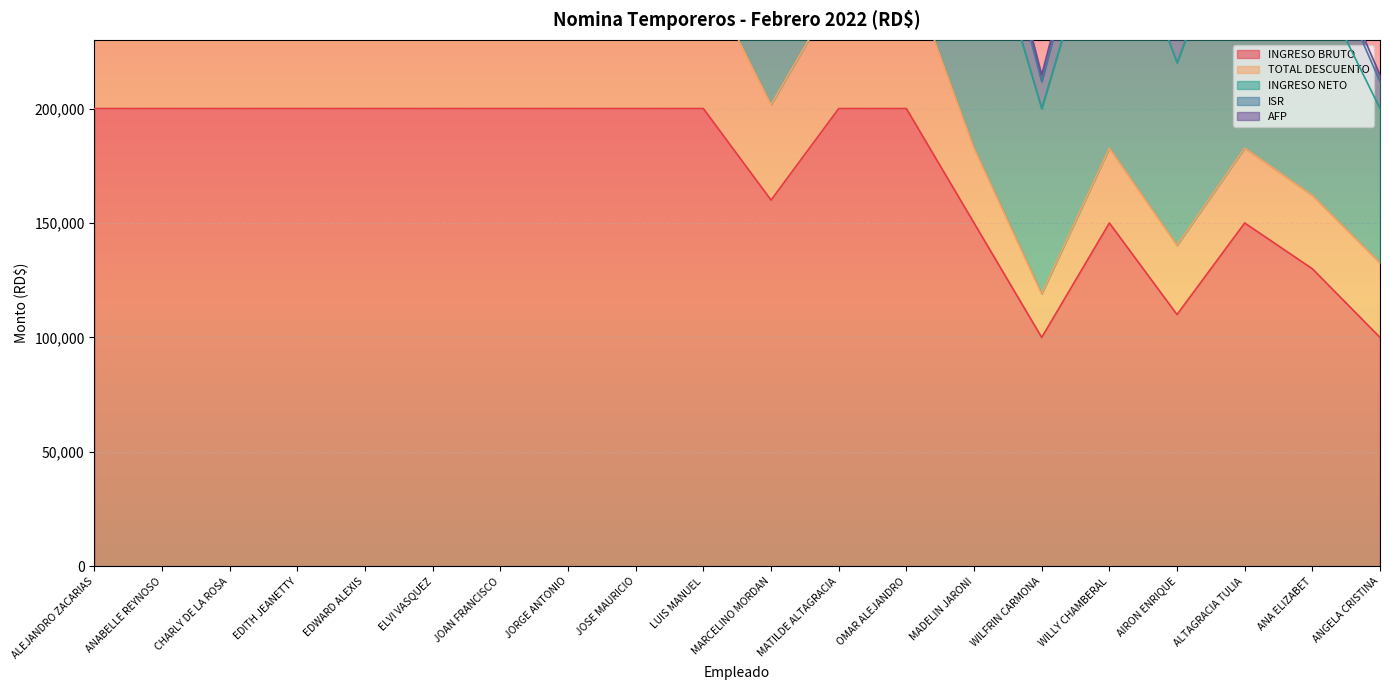

What is the smallest value displayed?

100000.0